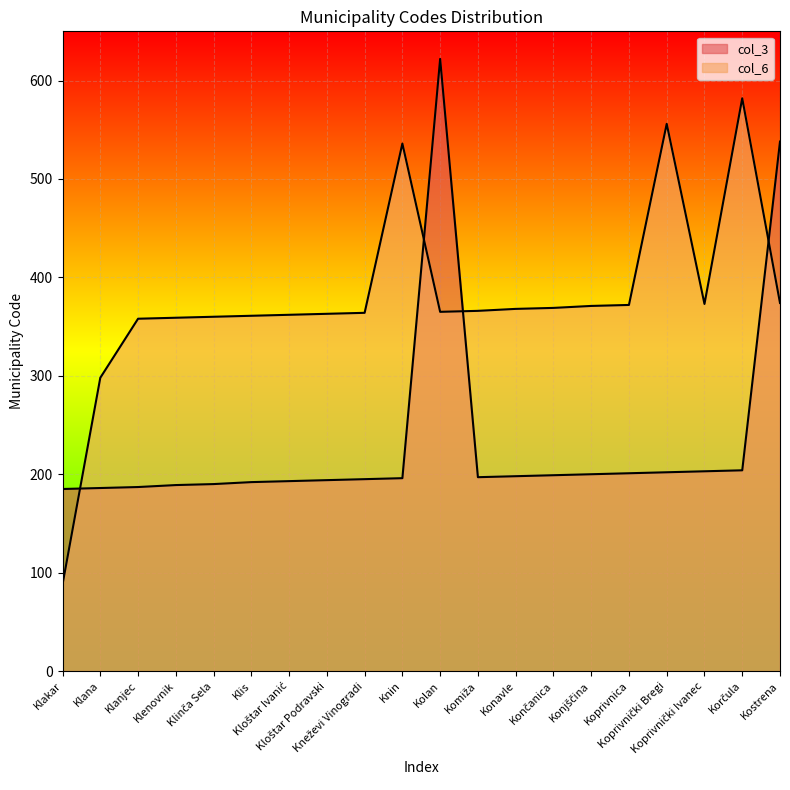

What is the label of the 18th point from the left?

Koprivnički Ivanec